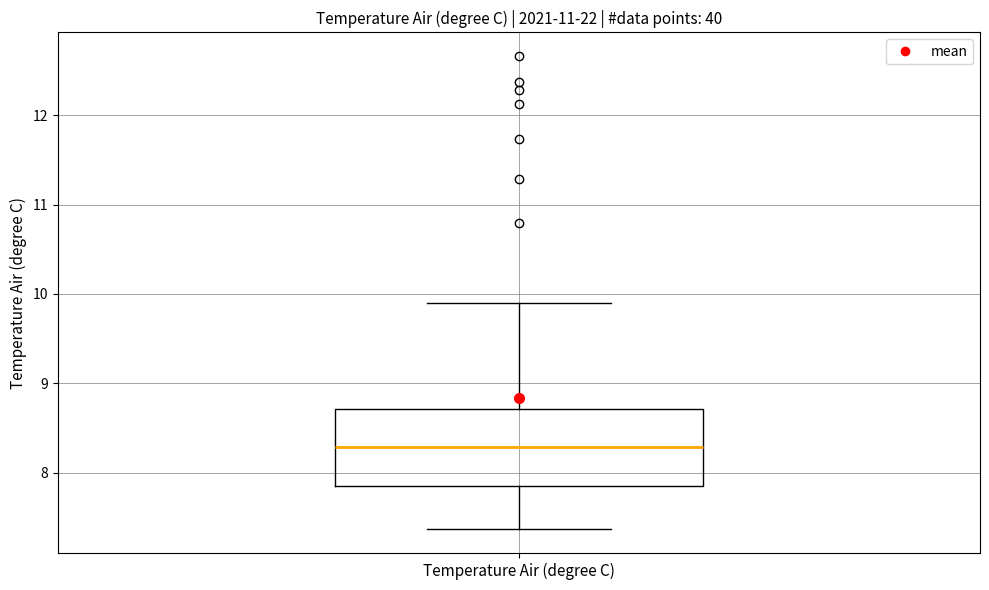

Transcribe this box plot: give where the median line is, the range the box spans, and where the two whiskers end, as read against the y-axis. The values are not printed on the chart, so give them approximately, as read against the axis.

median 8.3, box 7.9 to 8.7, whiskers 7.4 to 9.9